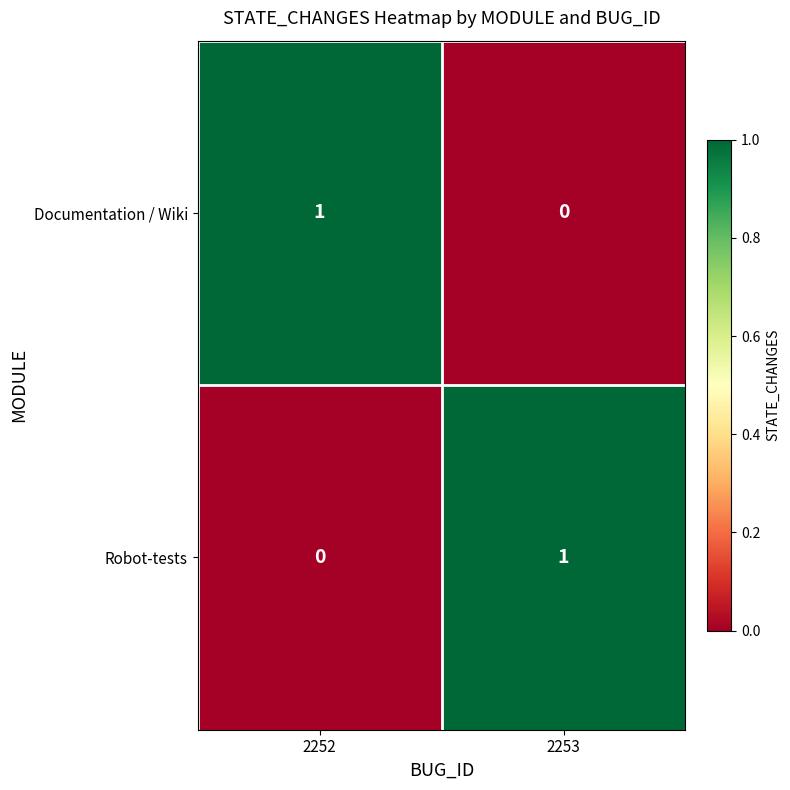

Is the value of Documentation / Wiki at 2253 greater than the value of Robot-tests at 2253?

No